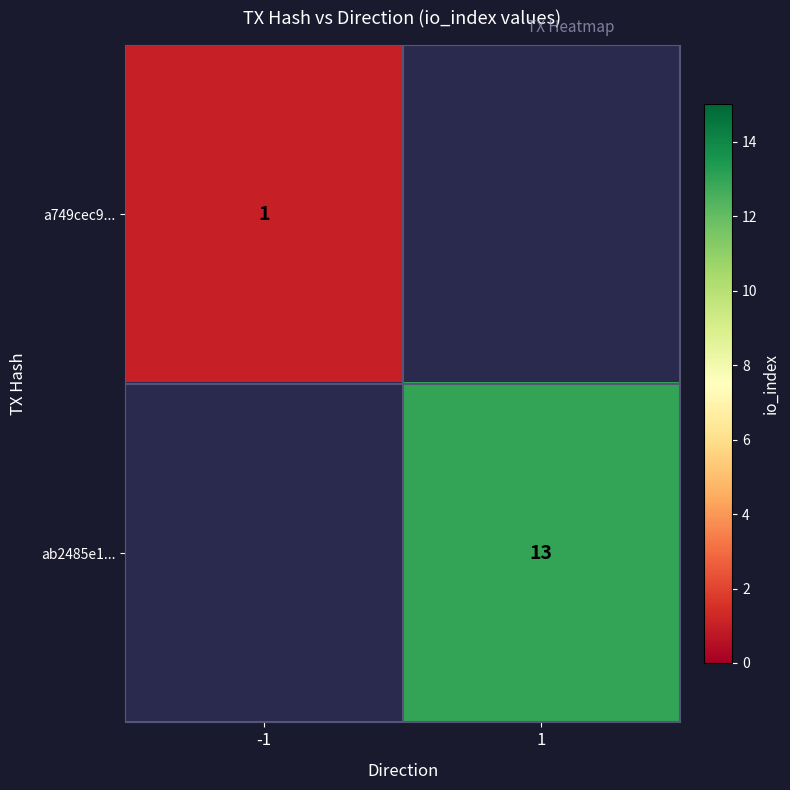

True or false: ab2485e1... has a value of 23 at 1.

False